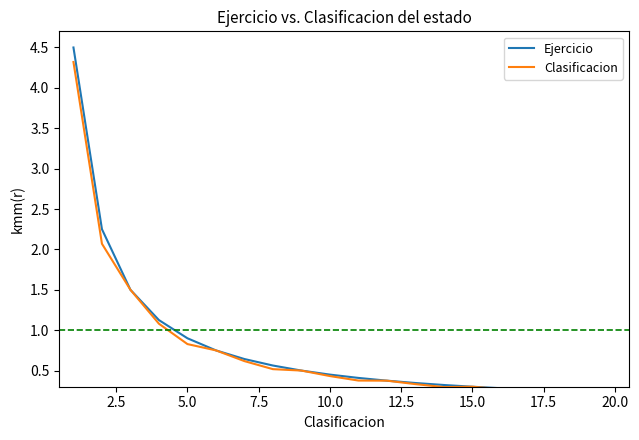

What is the minimum value shown in the chart?

0.2